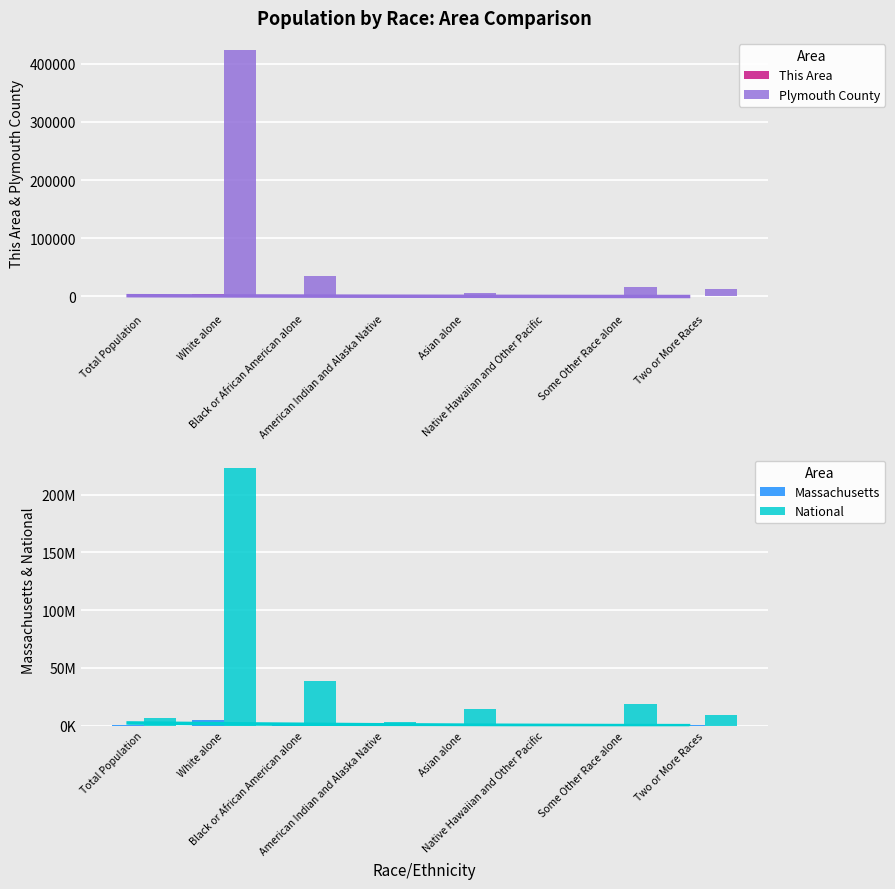

Reading left to right, transcribe all the data shown in this chart.

This Area: Total Population=3	White alone=3522	Black or African American alone=51	American Indian and Alaska Native=9	Asian alone=24	Native Hawaiian and Other Pacific=1	Some Other Race alone=28	Two or More Races=67
Plymouth County: Total Population=702	White alone=423133	Black or African American alone=35608	American Indian and Alaska Native=1213	Asian alone=5974	Native Hawaiian and Other Pacific=136	Some Other Race alone=16064	Two or More Races=12791
Massachusetts: Total Population=494919	White alone=5265236	Black or African American alone=434398	American Indian and Alaska Native=18850	Asian alone=349768	Native Hawaiian and Other Pacific=2223	Some Other Race alone=305151	Two or More Races=172003
National: Total Population=6547629	White alone=223553265	Black or African American alone=38929319	American Indian and Alaska Native=2932248	Asian alone=14674252	Native Hawaiian and Other Pacific=540013	Some Other Race alone=19107368	Two or More Races=9009073